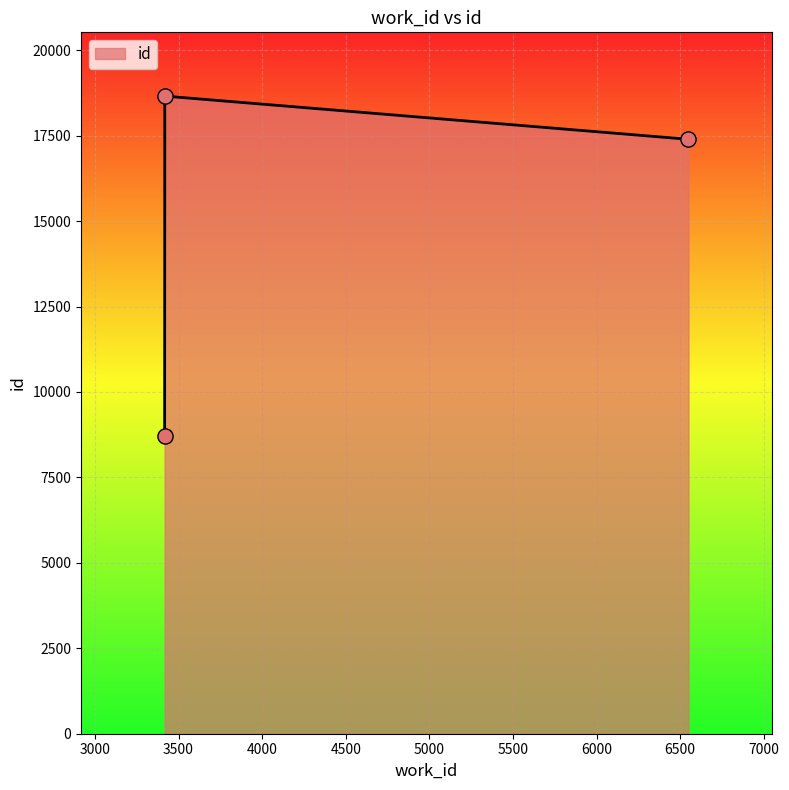

What is the sum of all values?

44772